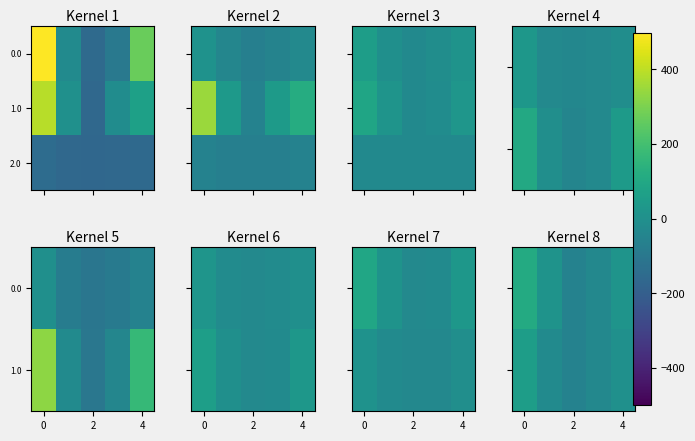

Count the number of categories in the chart.

5